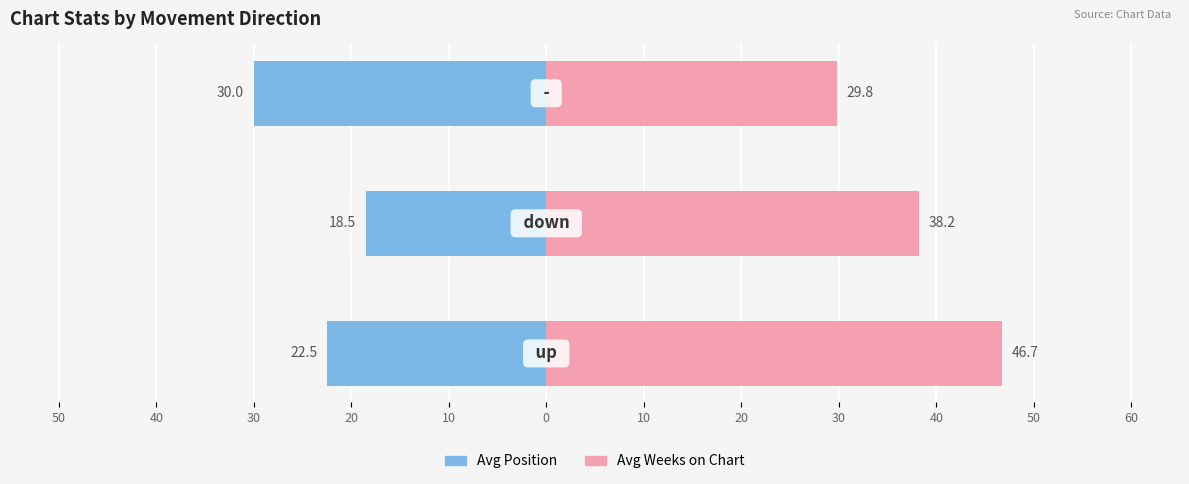

What is the value of the Avg Weeks on Chart bar at the 2nd from the left?

38.2